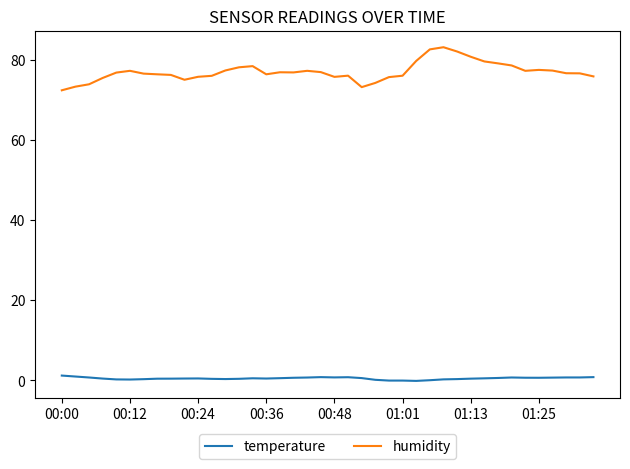

Rank the series by their maximum value, from highest to lowest.

humidity, temperature